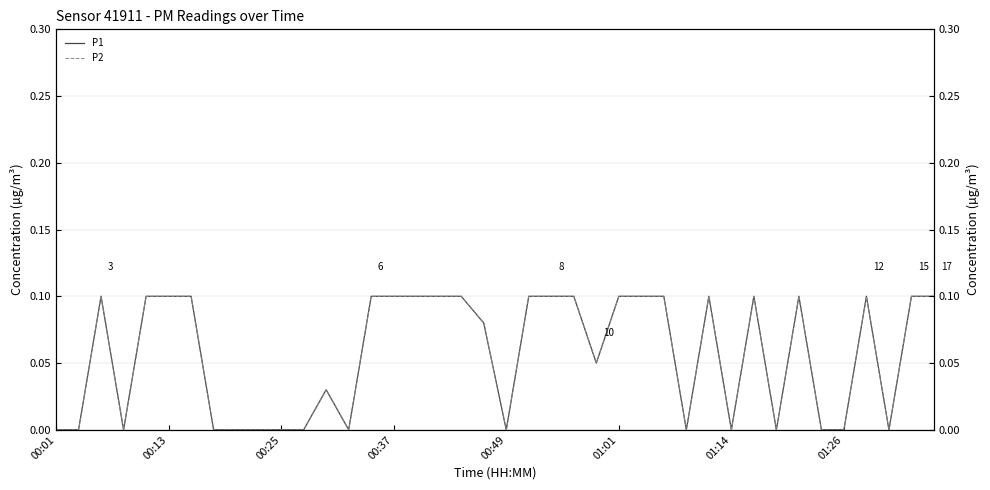

Does the chart display data point markers on the line(s)?

No